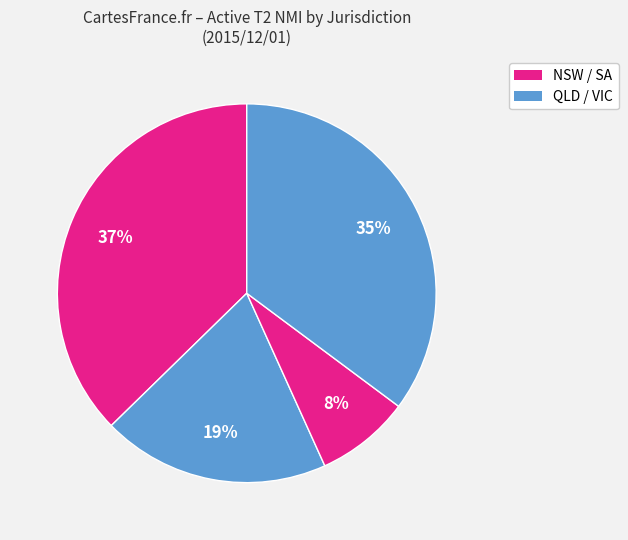

How many slices are in this pie chart?

4